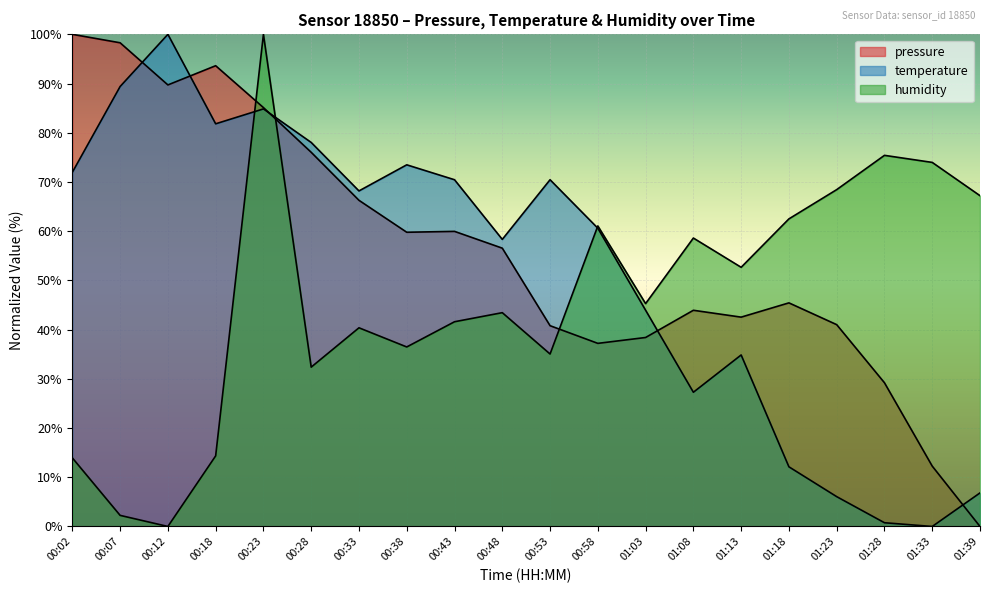

True or false: humidity and temperature intersect in this chart.

True